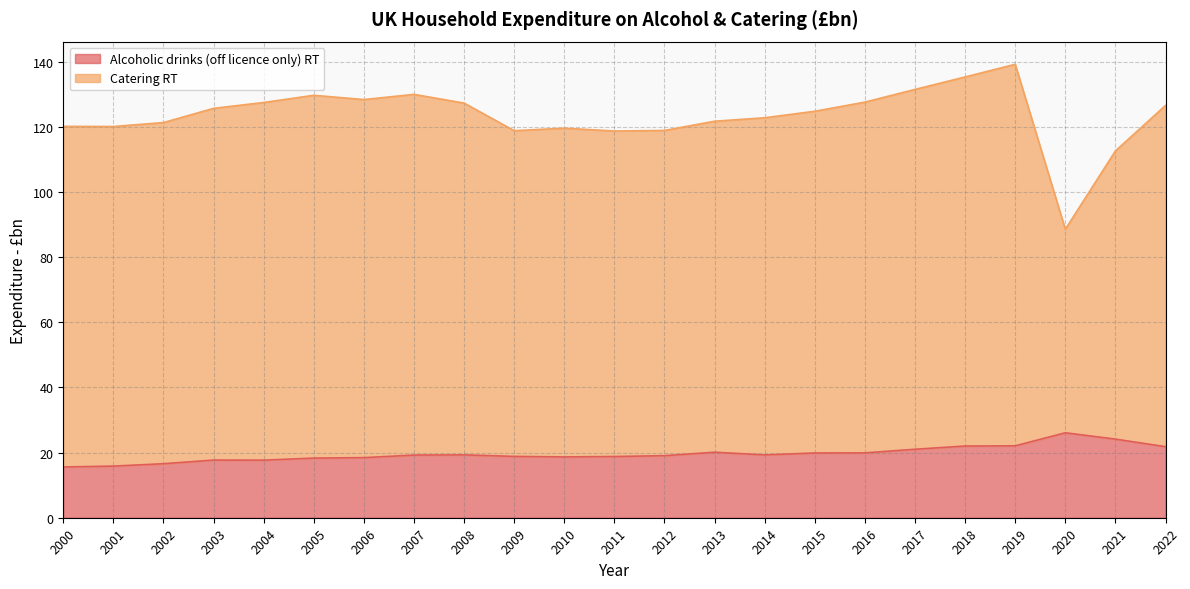

The chart shows a value of 27.7 at 2010. True or false?

False